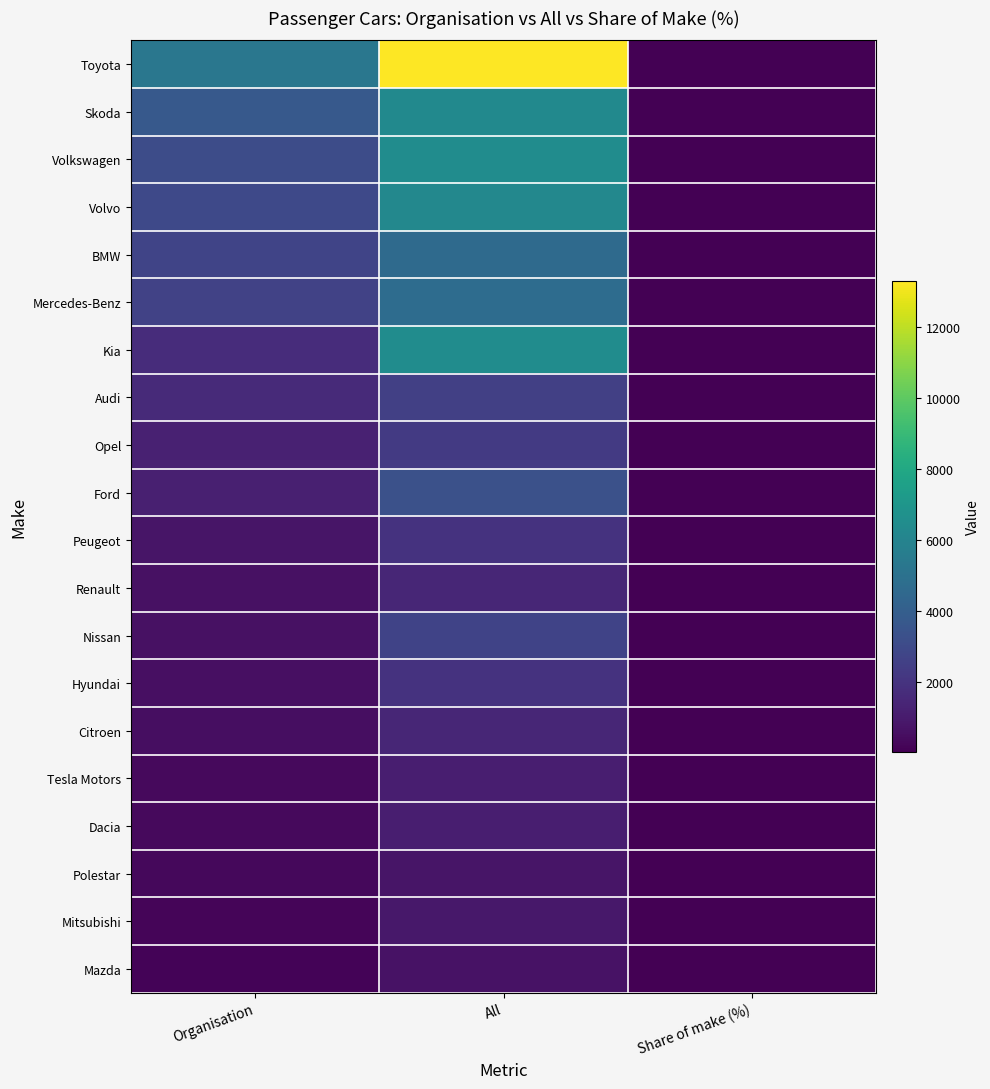

Between Organisation and Share of make (%), which is larger?

Organisation